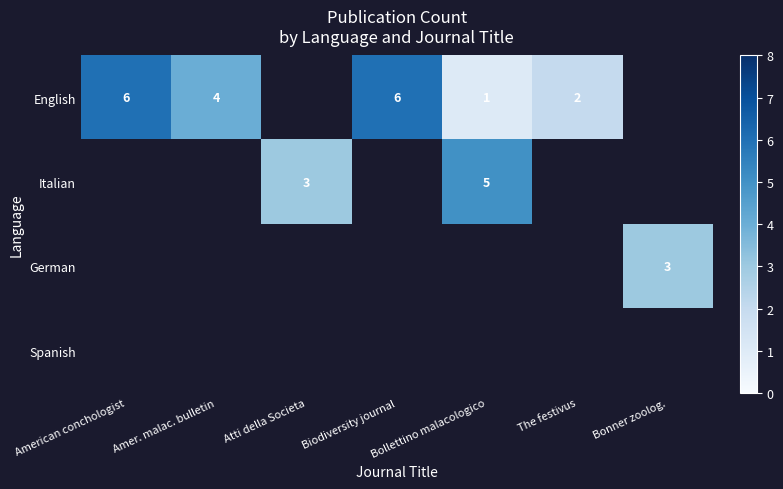

The English series shows 6 at American conchologist. True or false?

True